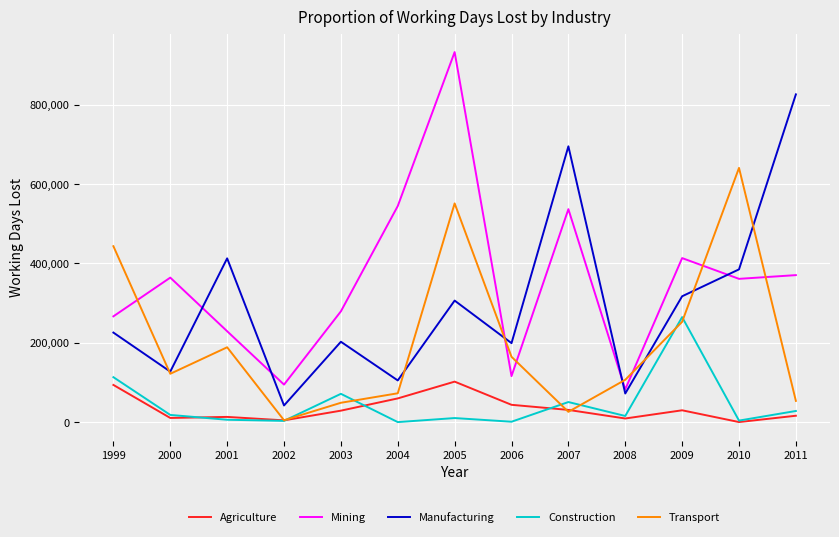

What is the difference between the second highest and minimum values in the Transport series?

546626